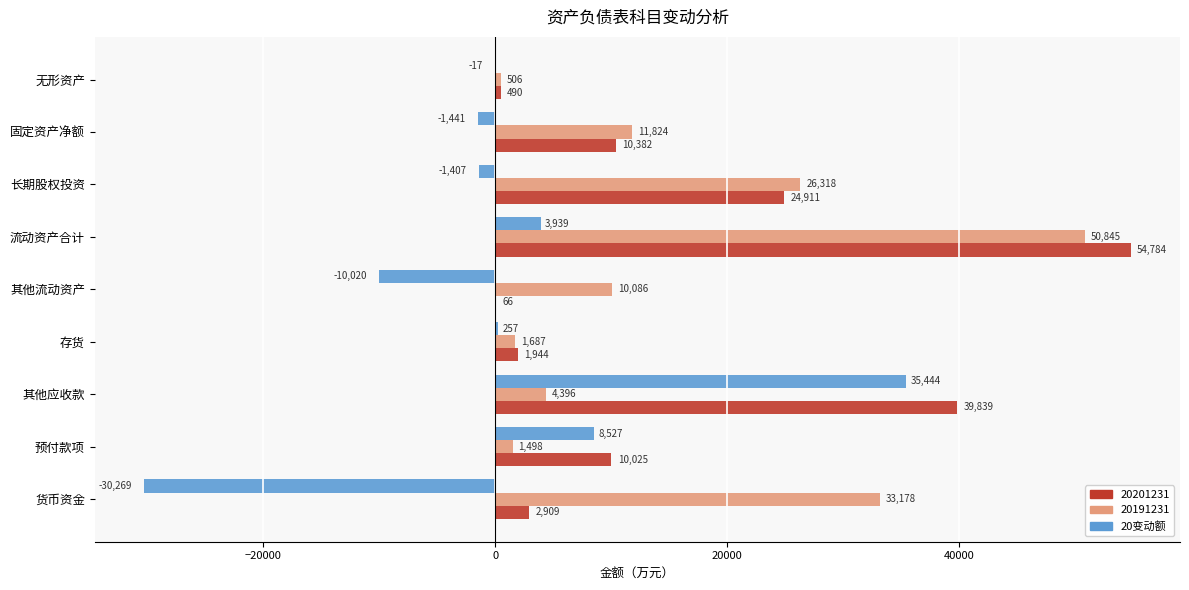

The value of 20变动额 at 预付款项 is 8526.9. True or false?

True